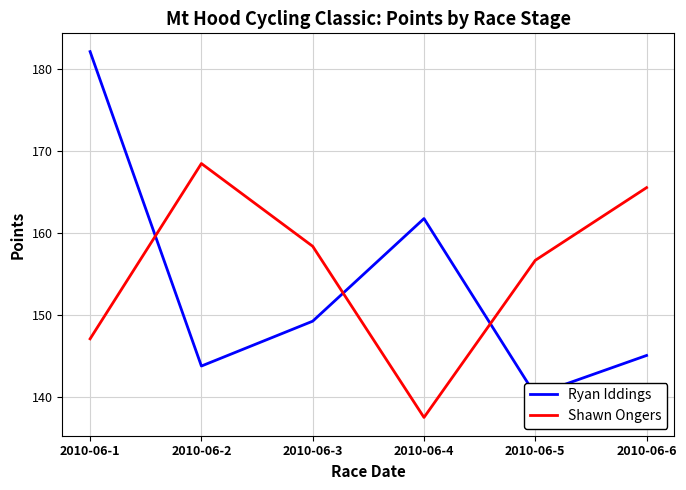

What is the total value across all series at 2010-06-2?

312.2